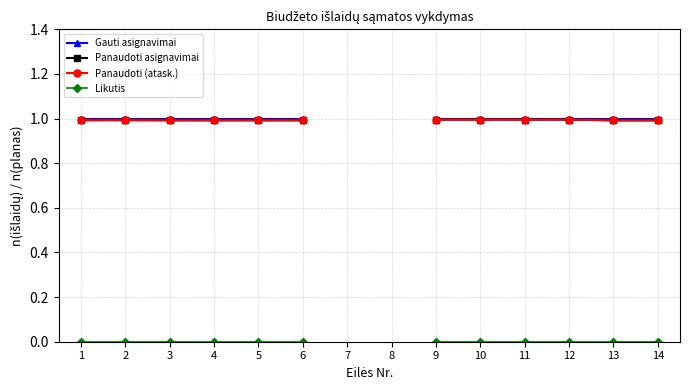

What is the highest value of the Panaudoti asignavimai series?

1.0